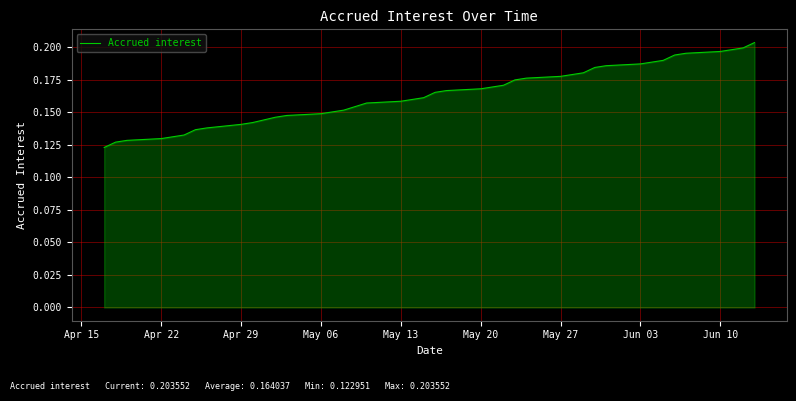

At which category does the chart reach its minimum across all series?

Apr 15